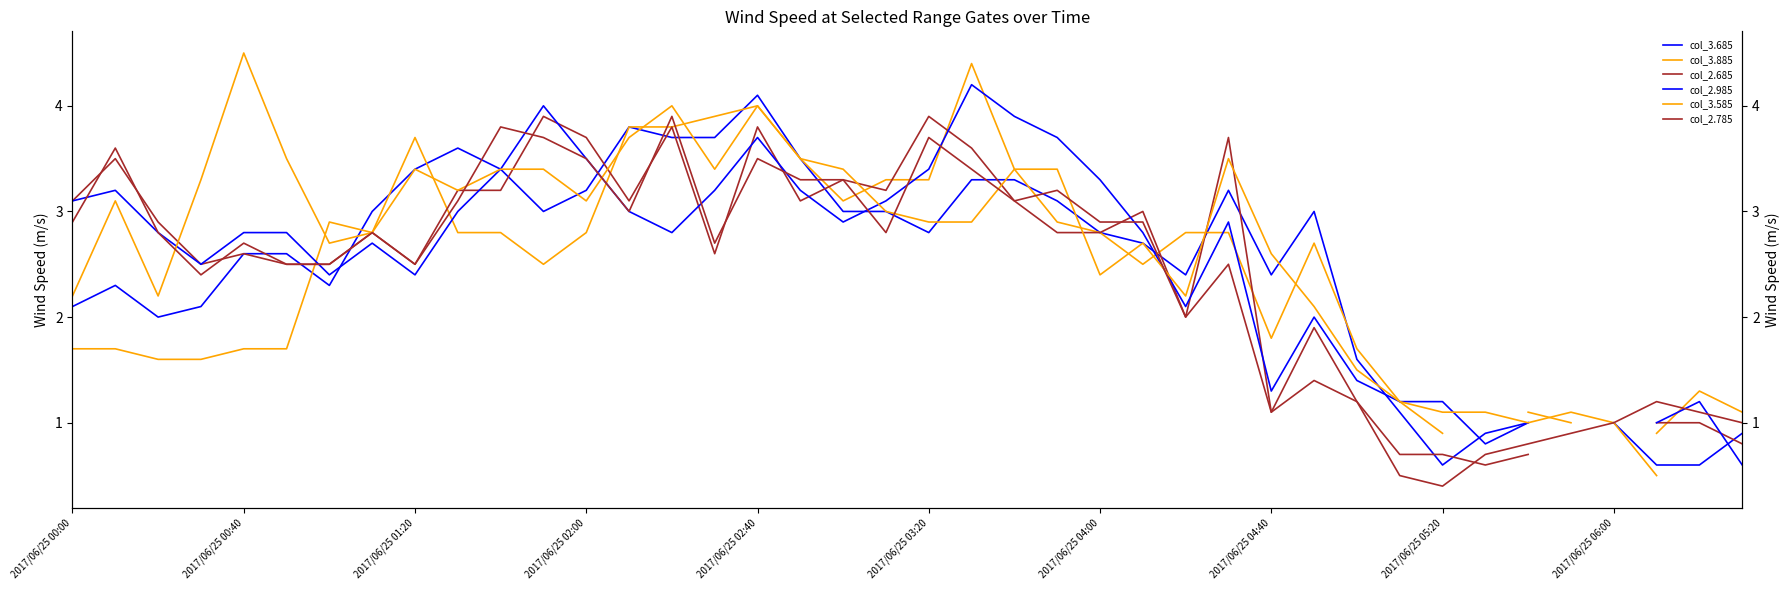

What are all the series names shown in the legend?

col_3.685, col_3.885, col_2.685, col_2.985, col_3.585, col_2.785